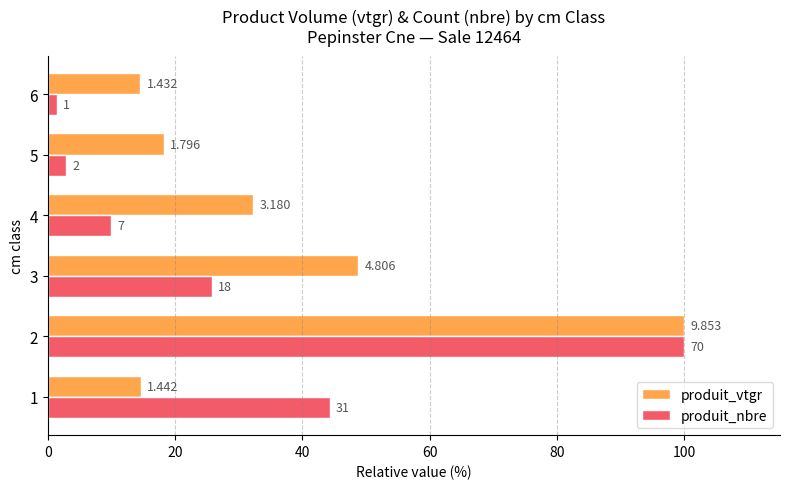

What are all the series names shown in the legend?

produit_vtgr, produit_nbre